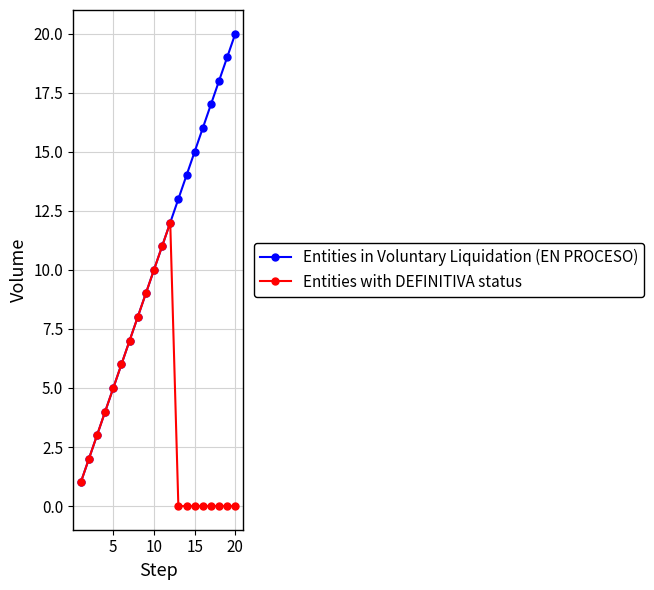

What is the difference between the maximum and second lowest values in the Entities in Voluntary Liquidation (EN PROCESO) series?

18